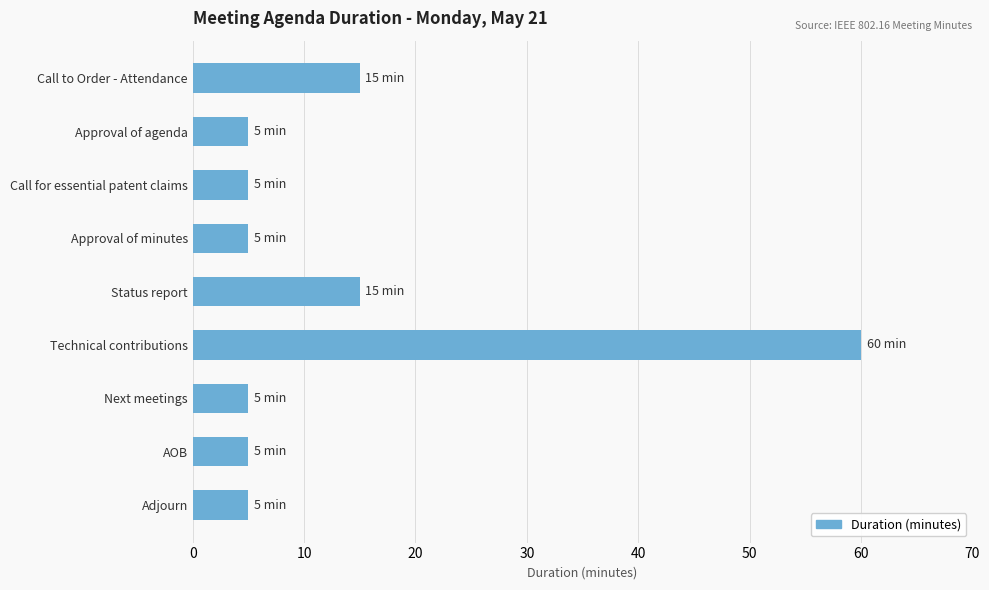

The chart shows a value of 8 at Call for essential patent claims. True or false?

False